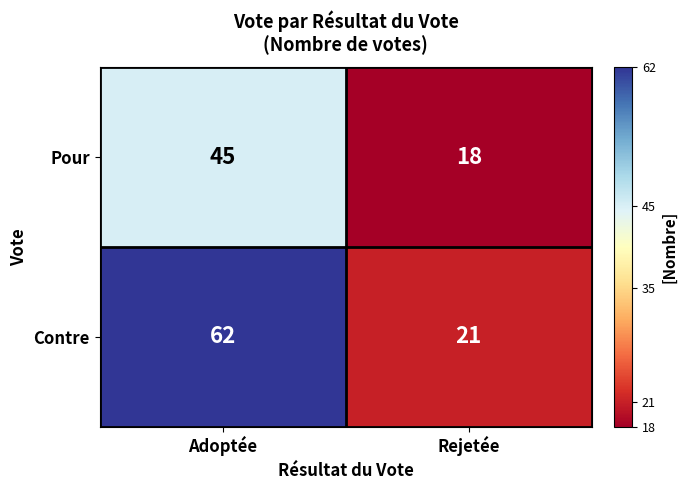

Reading left to right, extract all data points from this chart.

Pour: Adoptée=45	Rejetée=18
Contre: Adoptée=62	Rejetée=21